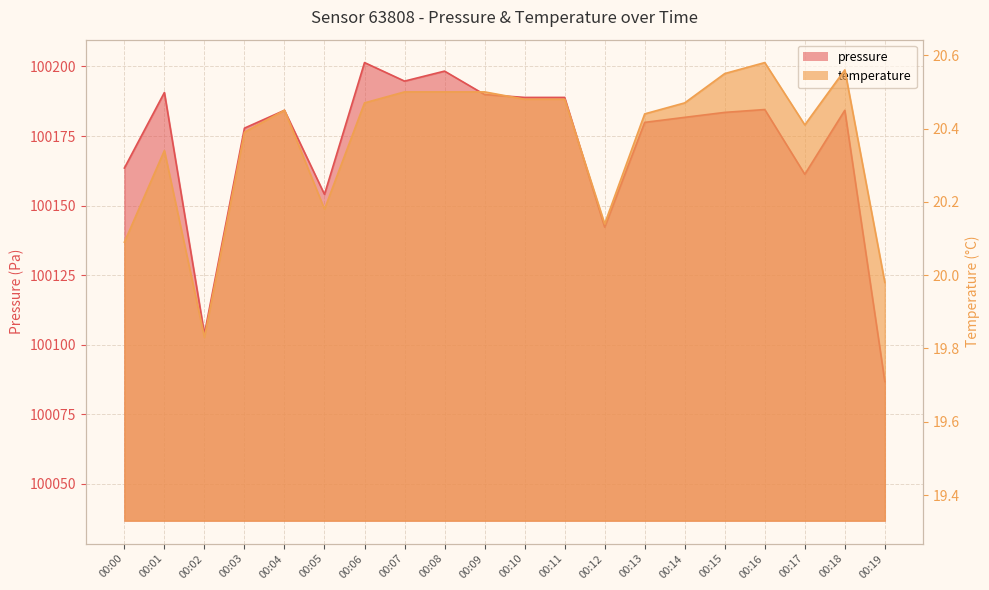

True or false: pressure_line has more than 2 interior local peaks.

True